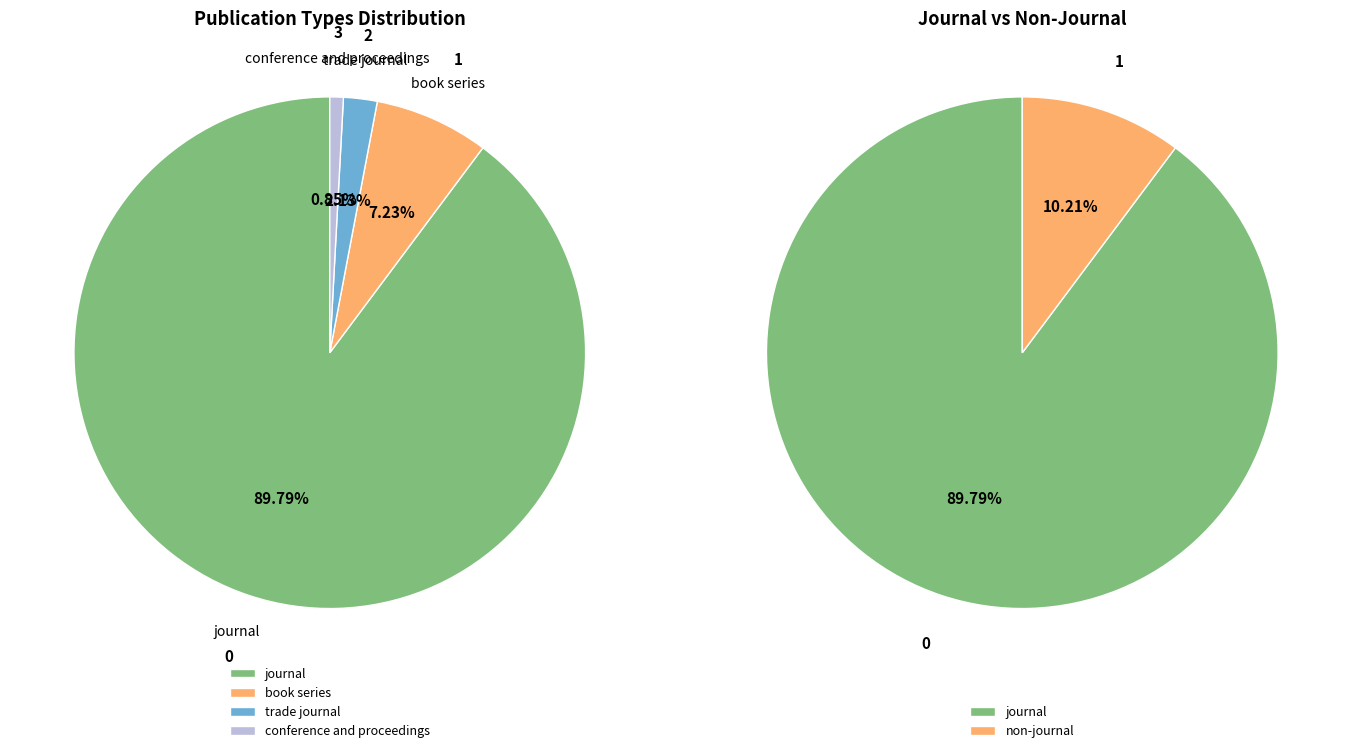

Is trade journal the majority of the pie?

No